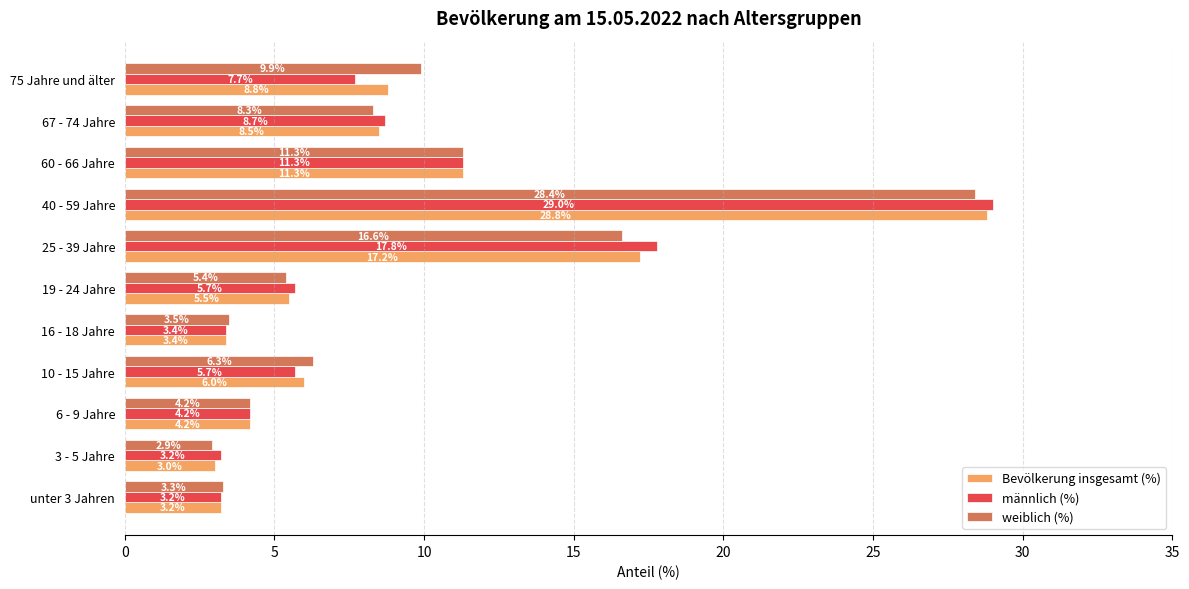

At how many categories does at least one series exceed 4?

8